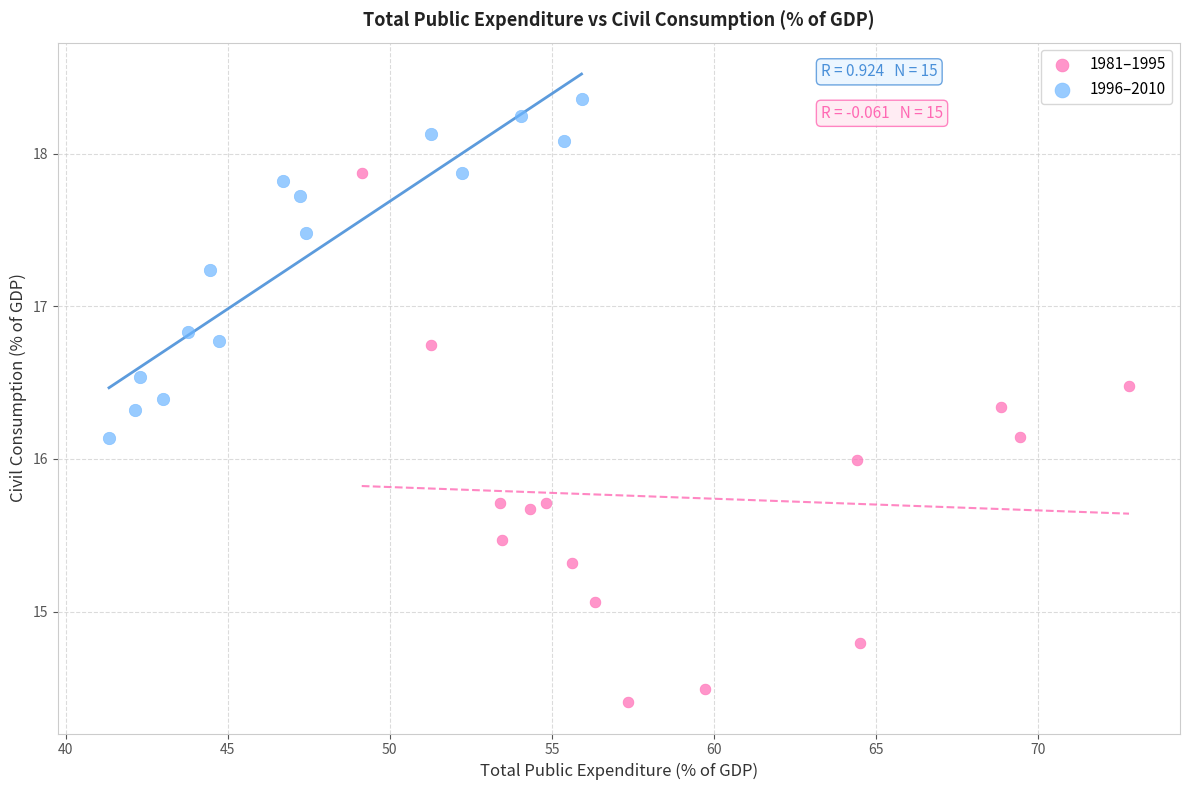

Which series has the widest spread of Y values?

1981–1995